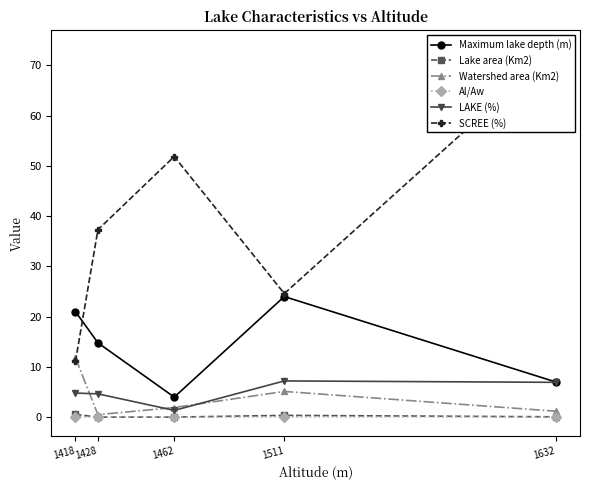

In Watershed area (Km2), how many points are higher than both neighbors (excluding endpoints)?

1